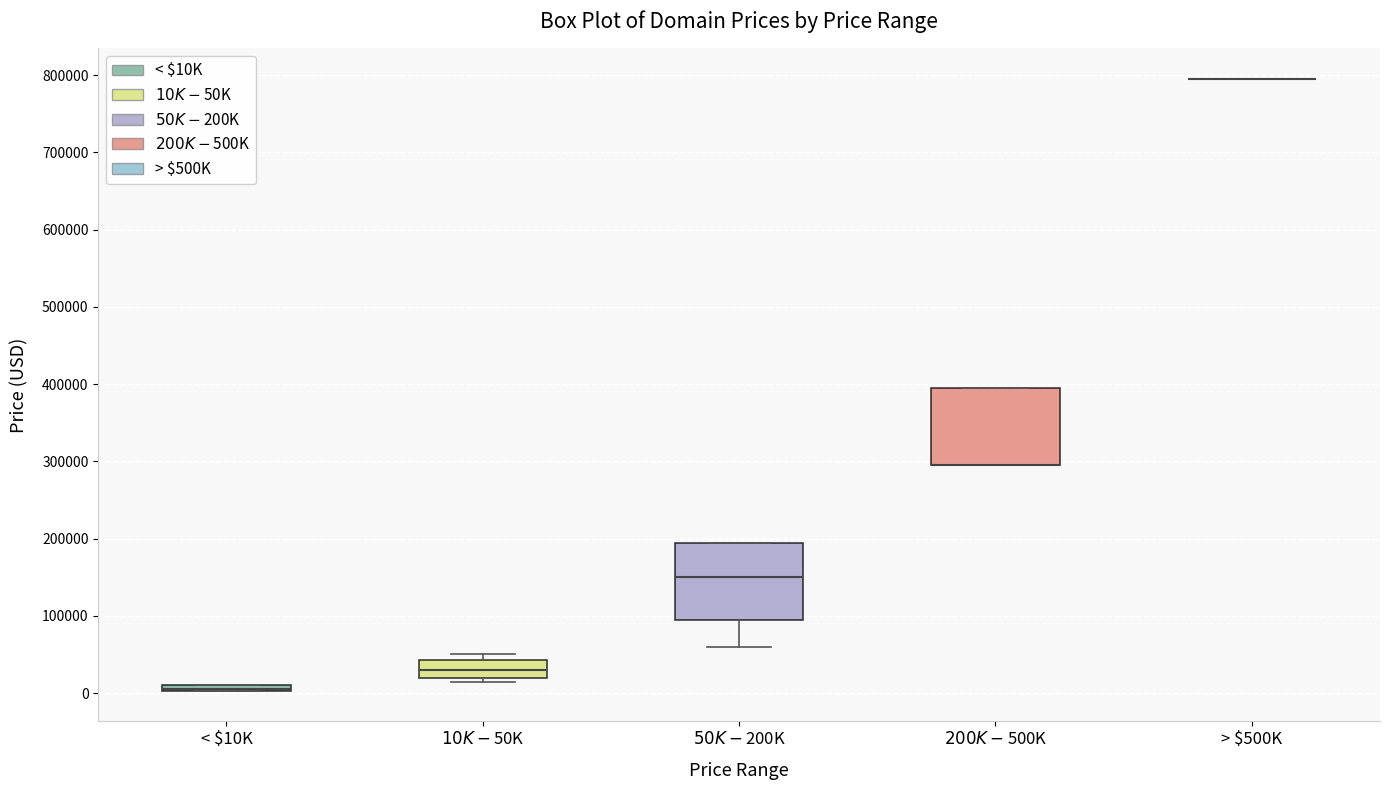

Where is the lower edge of the box for $50K-$200K on the y-axis? The values are not printed on the chart, so give them approximately, as read against the axis.

90000